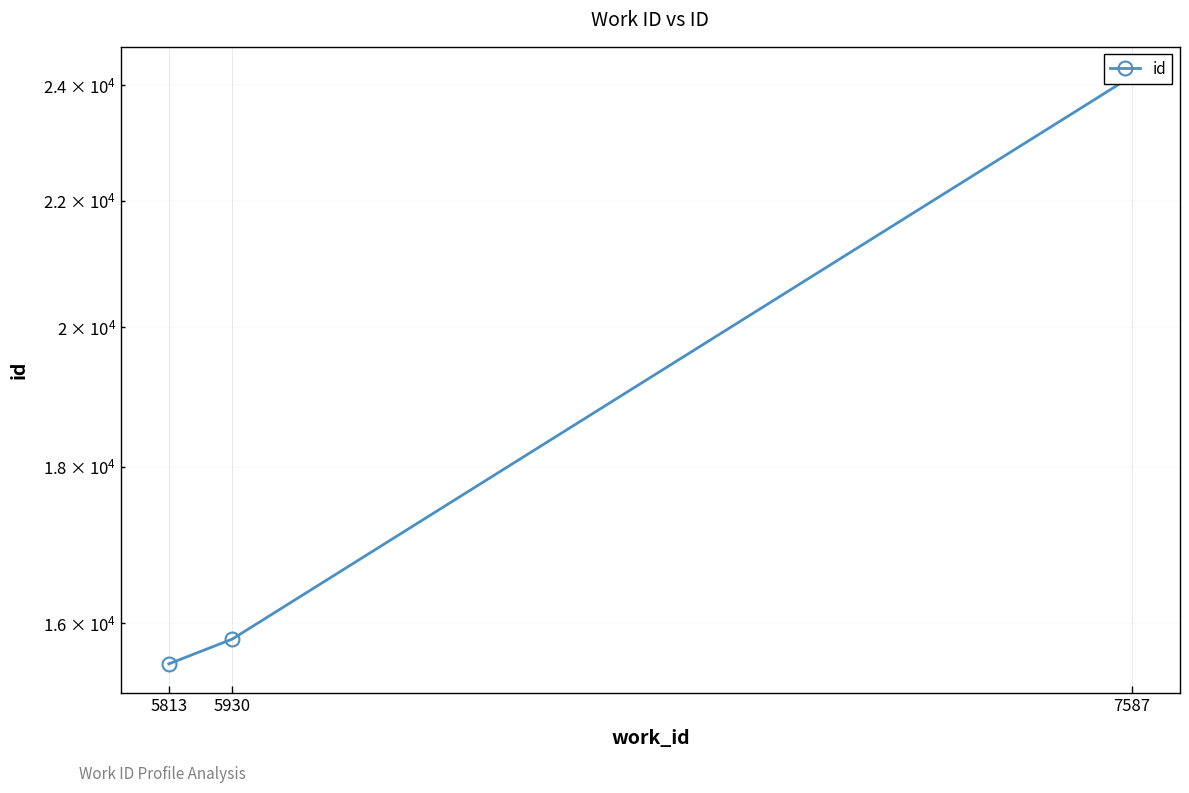

The value at 7587 is 5301. True or false?

False